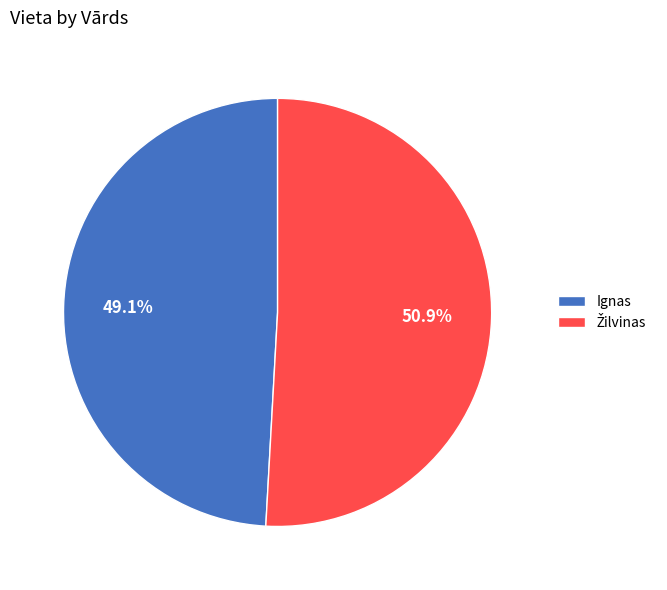

Count the number of slices in the pie.

2